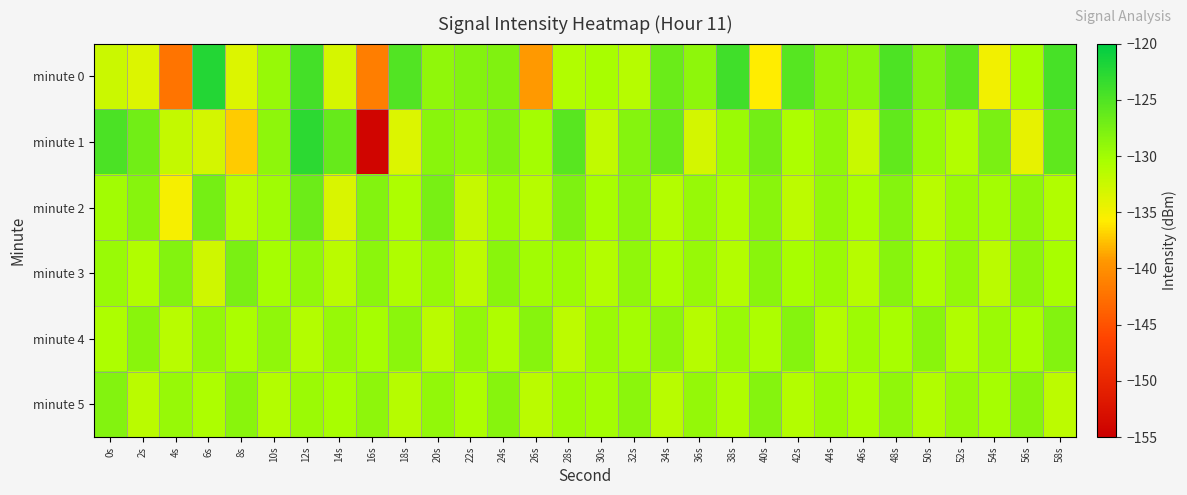

What is the smallest value displayed?

-154.2